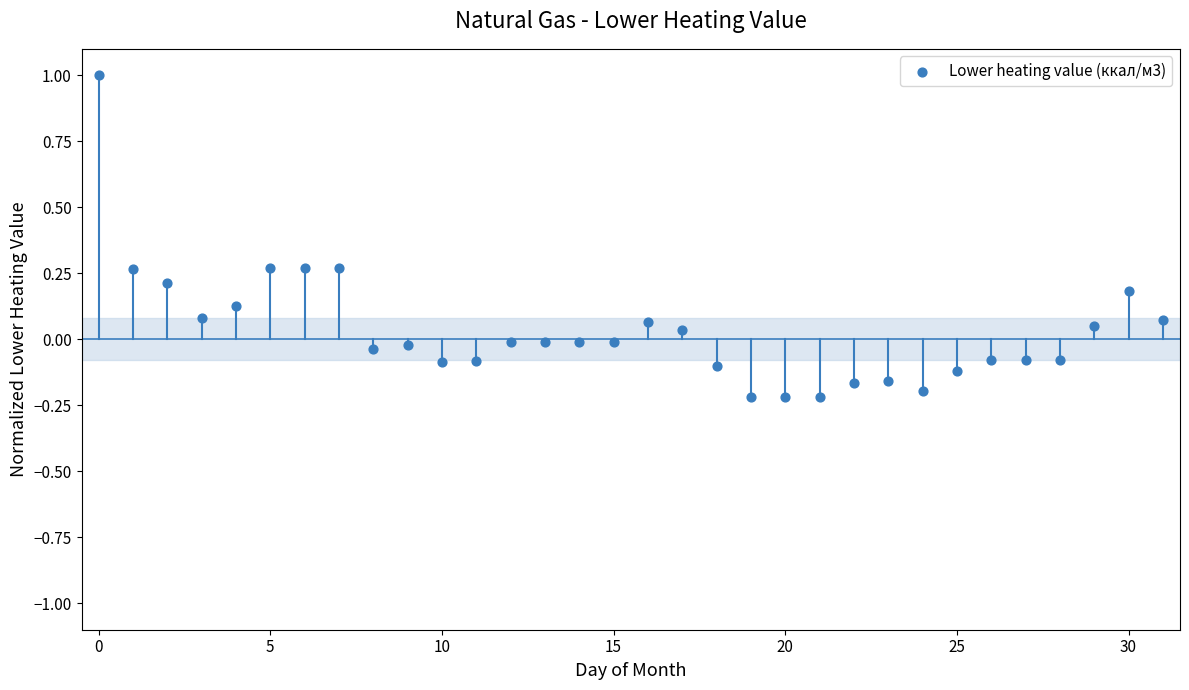

What is the range of Y values (max minus min)?

1.2